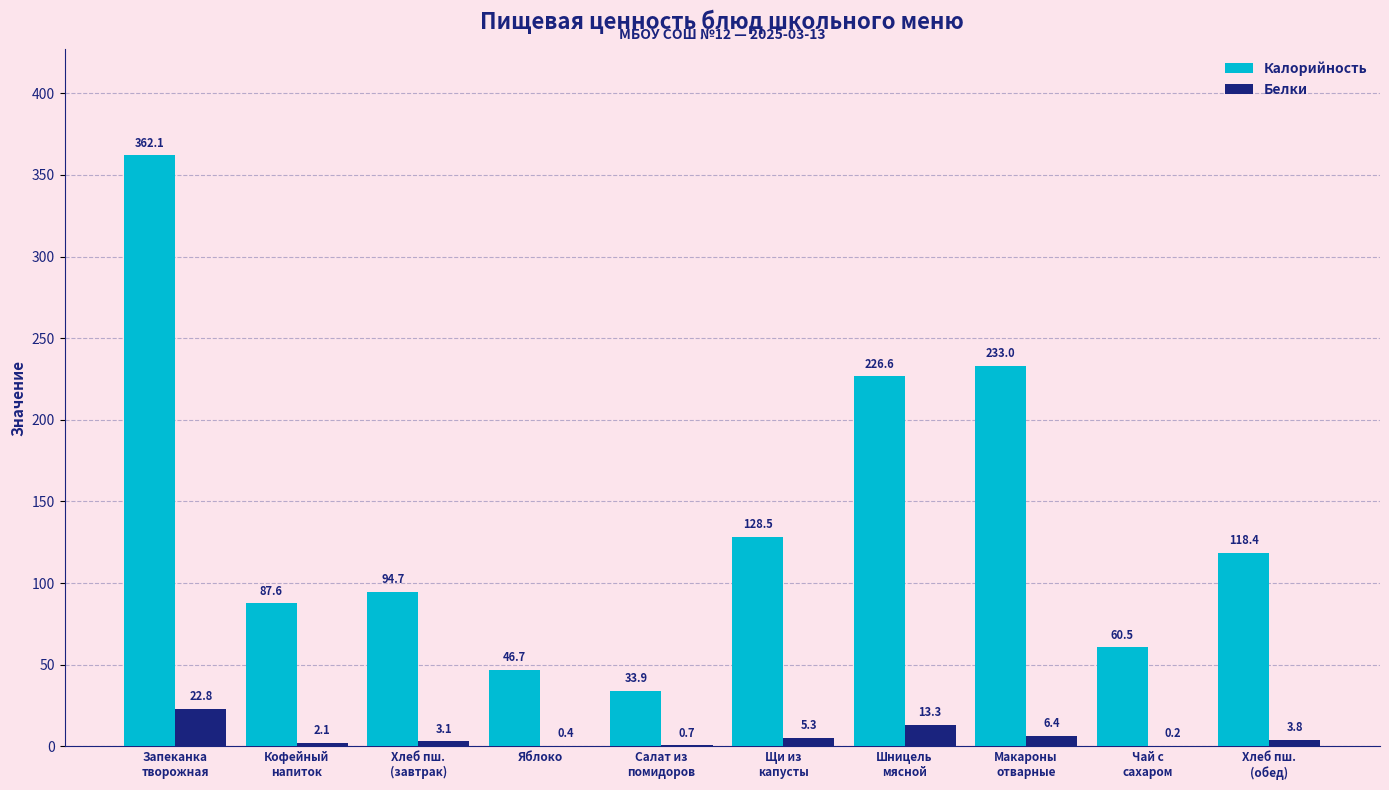

Does the chart contain stacked bars?

No